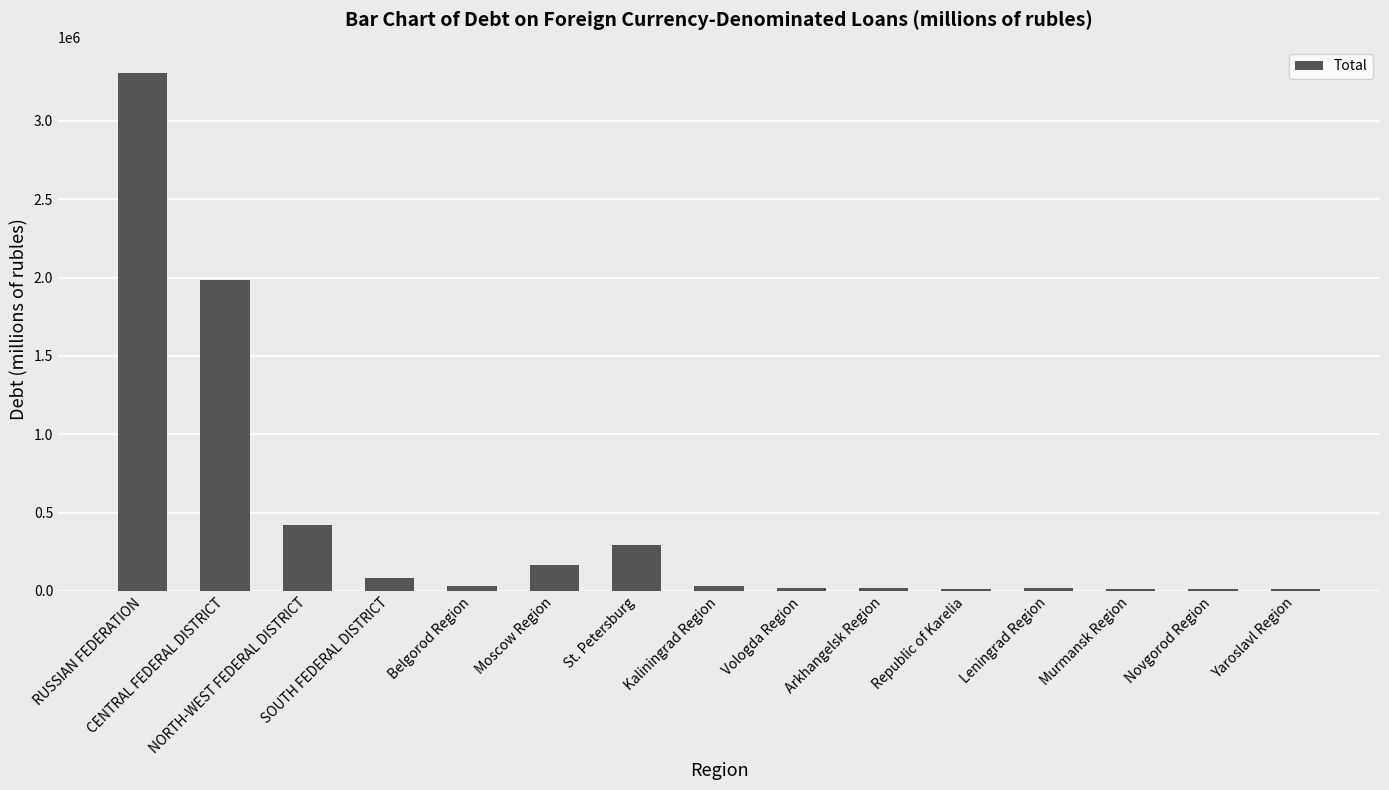

What is the average value?

427534